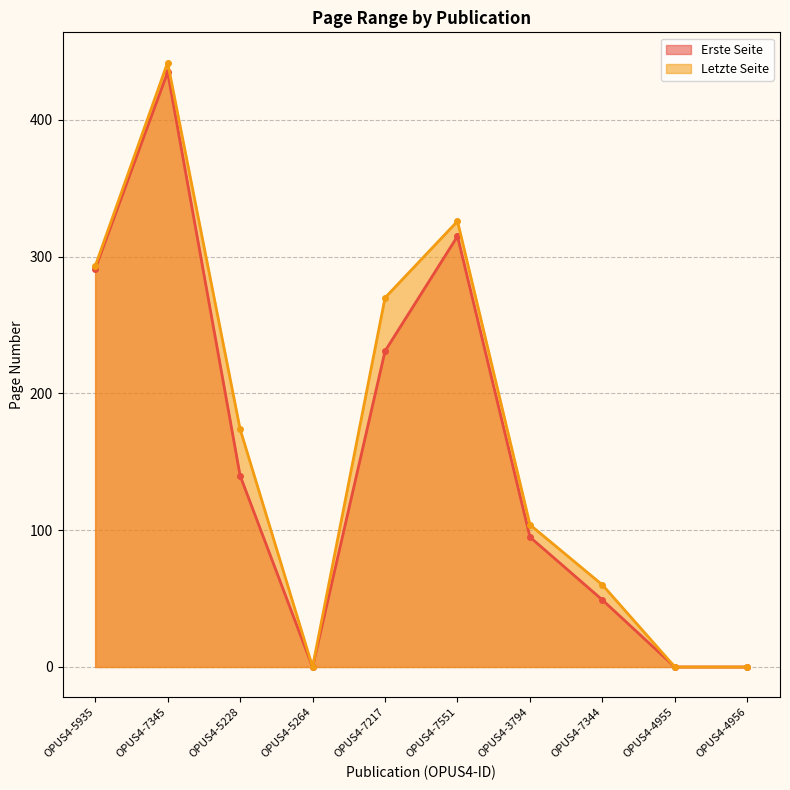

At which label does Letzte Seite reach its minimum?

OPUS4-5264